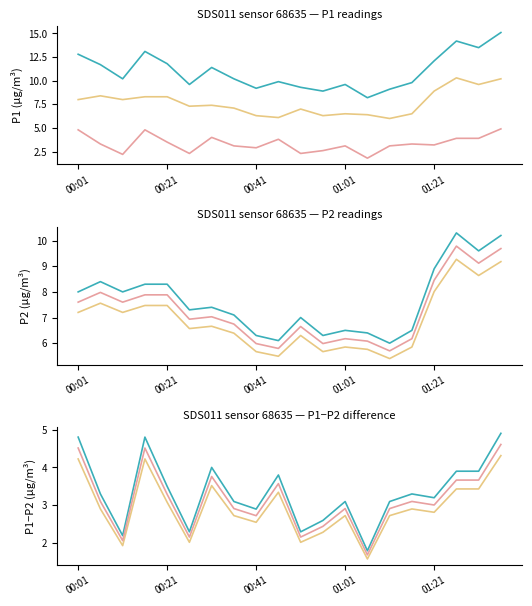

How many data points in P2 are less than 7?

7